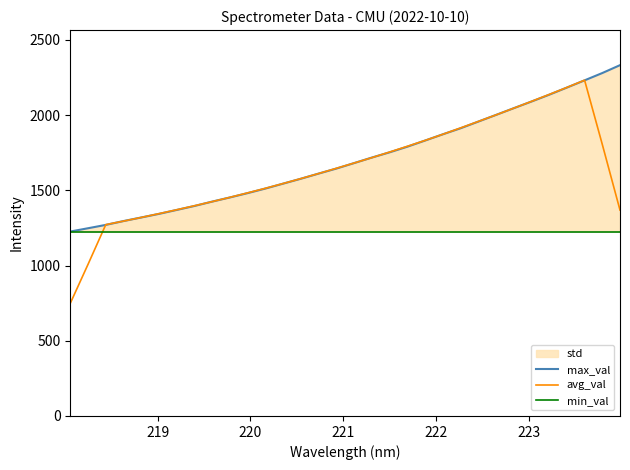

What is the maximum value for avg_val?

2232.7